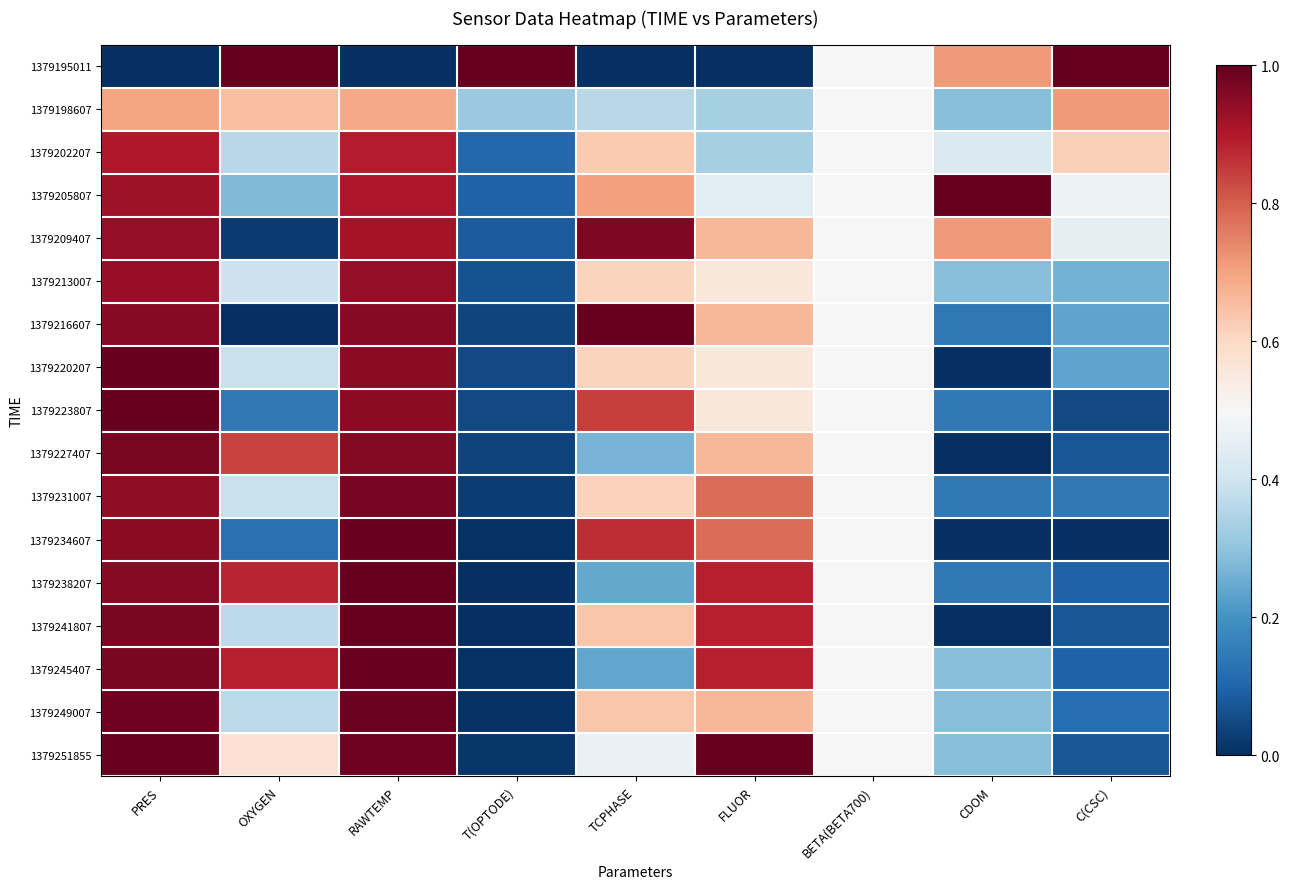

List the series in order of their peak value, highest first.

1379195011, 1379205807, 1379216607, 1379223807, 1379238207, 1379251855, 1379241807, 1379220207, 1379234607, 1379245407, 1379249007, 1379231007, 1379227407, 1379209407, 1379213007, 1379202207, 1379198607